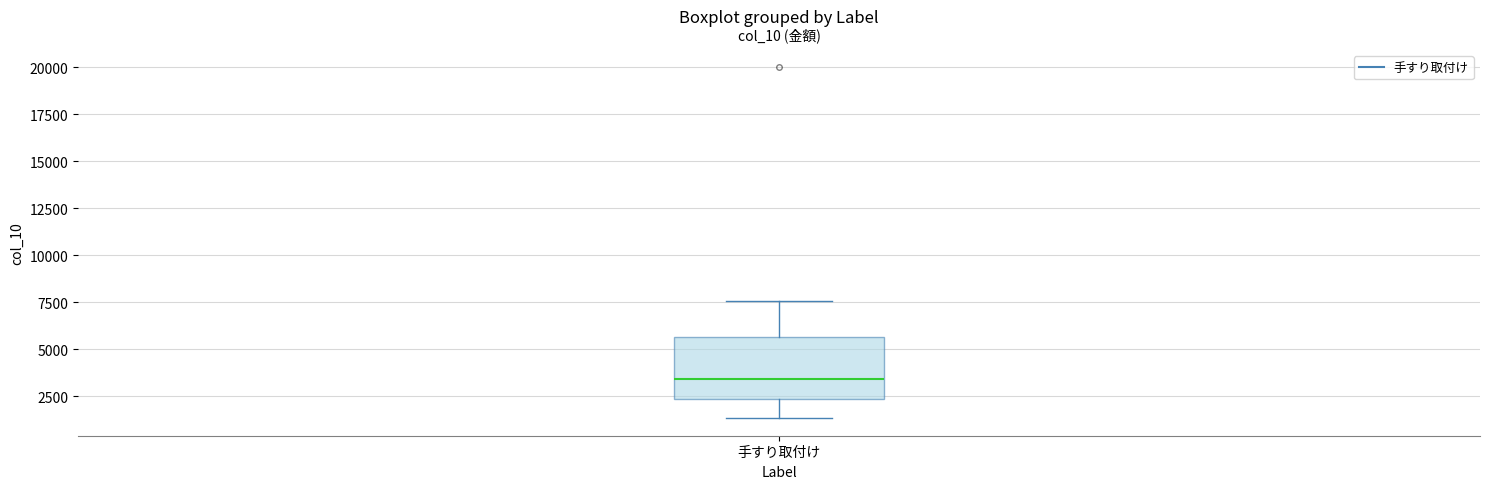

Read this box plot against the y-axis: the position of the median line, the range covered by the box, and the ends of both whiskers. The values are not printed on the chart, so give them approximately, as read against the axis.

median 3500, box 2500 to 5500, whiskers 1500 to 7500